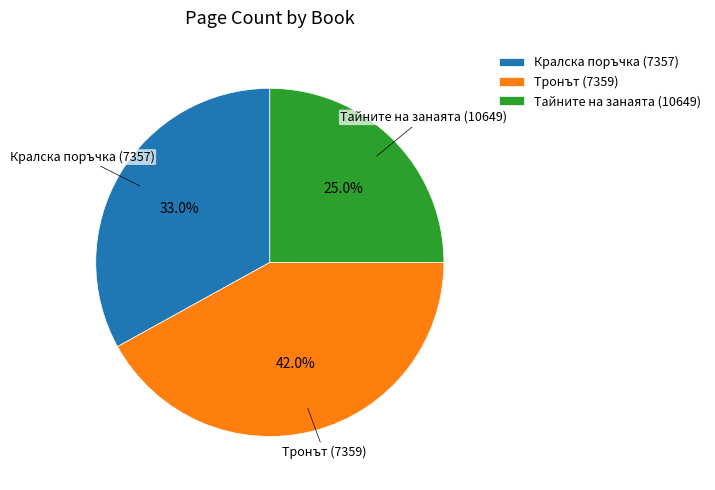

Which category has the biggest portion of the pie?

Тронът (7359)